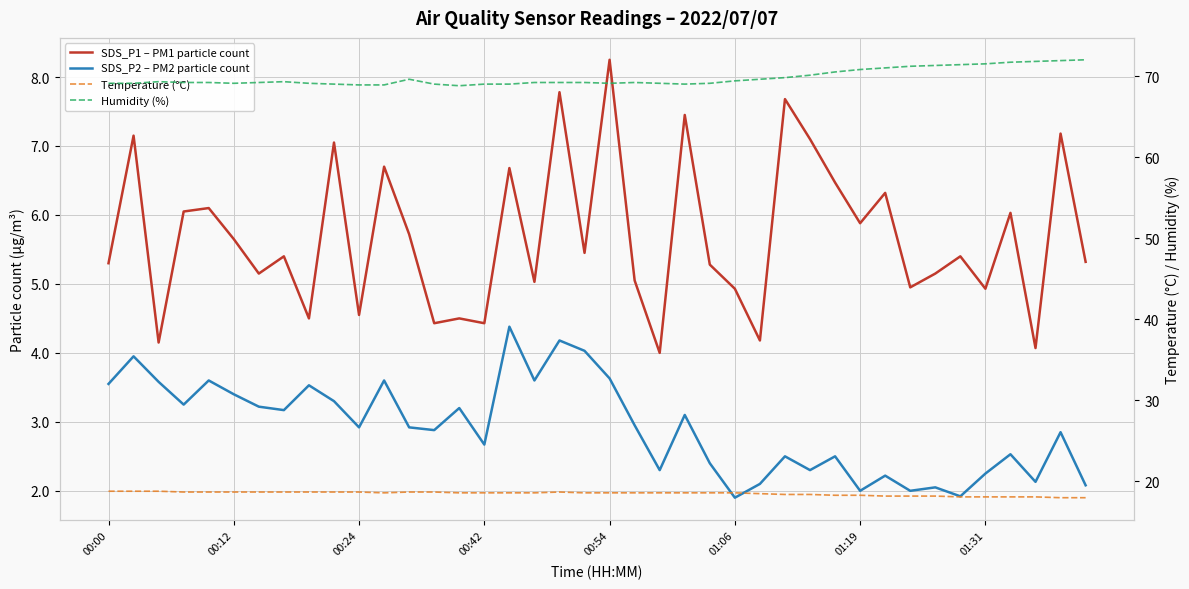

What is the minimum value for SDS_P2 – PM2 particle count?

1.9